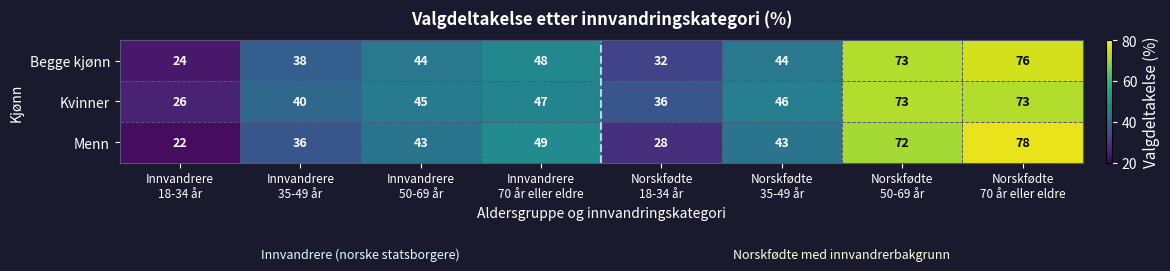

What is the average value of the Menn series?

46